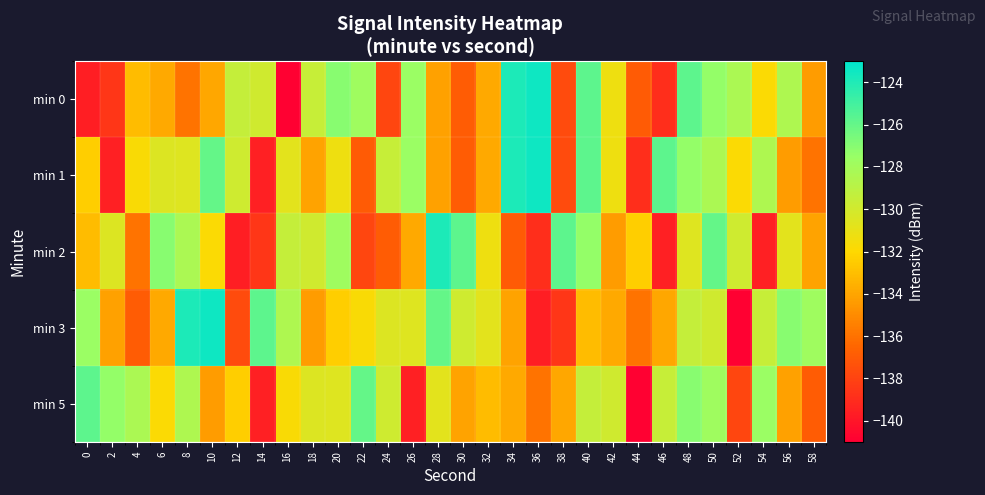

How many distinct data groups are displayed?

5